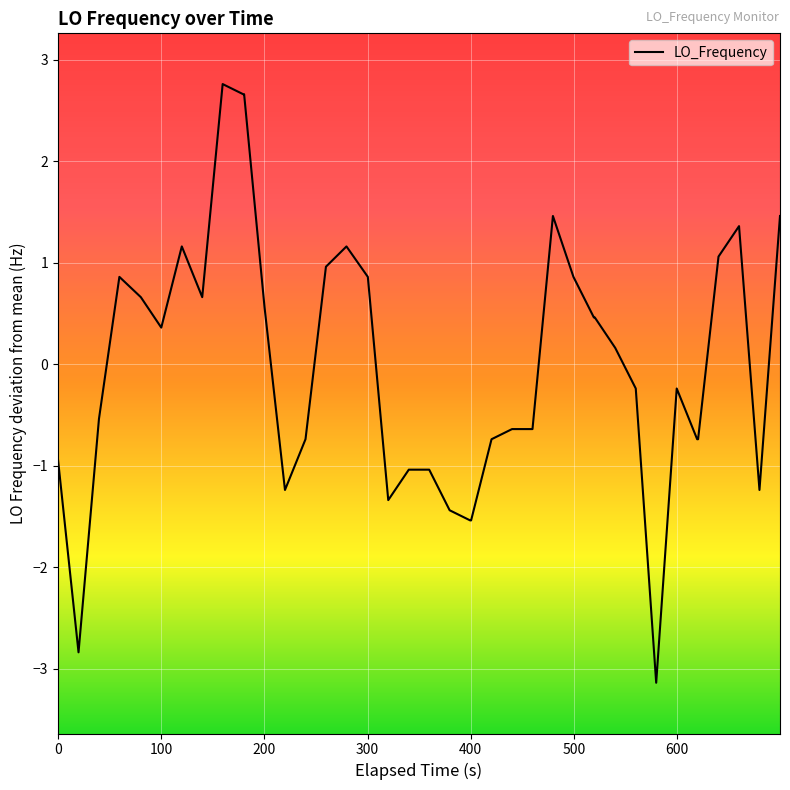

Reading left to right, transcribe all the data shown in this chart.

-0.9	-2.8	-0.5	0.9	0.7	0.4	1.2	0.7	2.8	2.7	2.7	0.6	-1.2	-0.7	1.0	1.2	0.9	-1.3	-1.0	-1.0	-1.4	-1.5	-1.5	-0.7	-0.6	-0.6	1.5	0.9	0.5	0.5	0.2	-0.2	-3.1	-0.2	-0.7	-0.7	1.1	1.4	-1.2	1.5